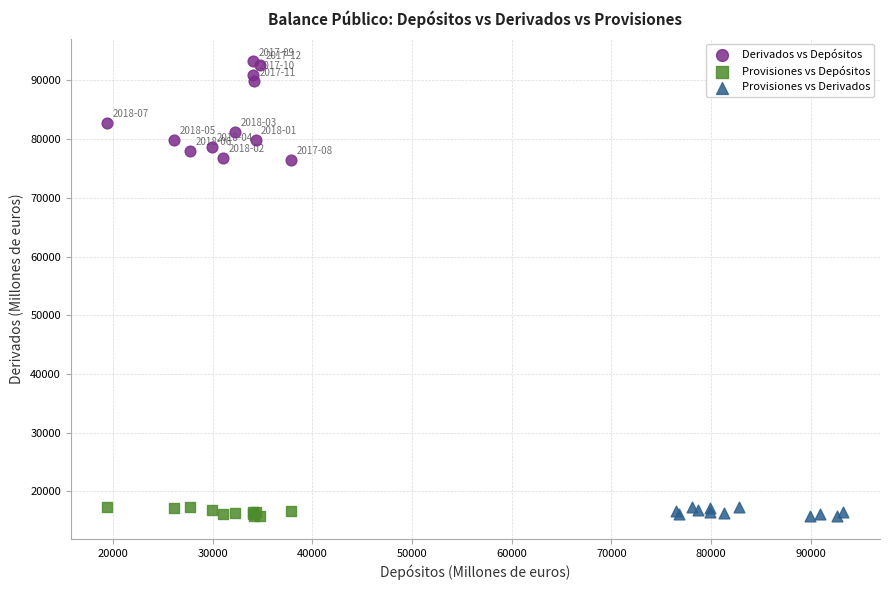

Which series contains the highest Y value?

Derivados vs Depósitos